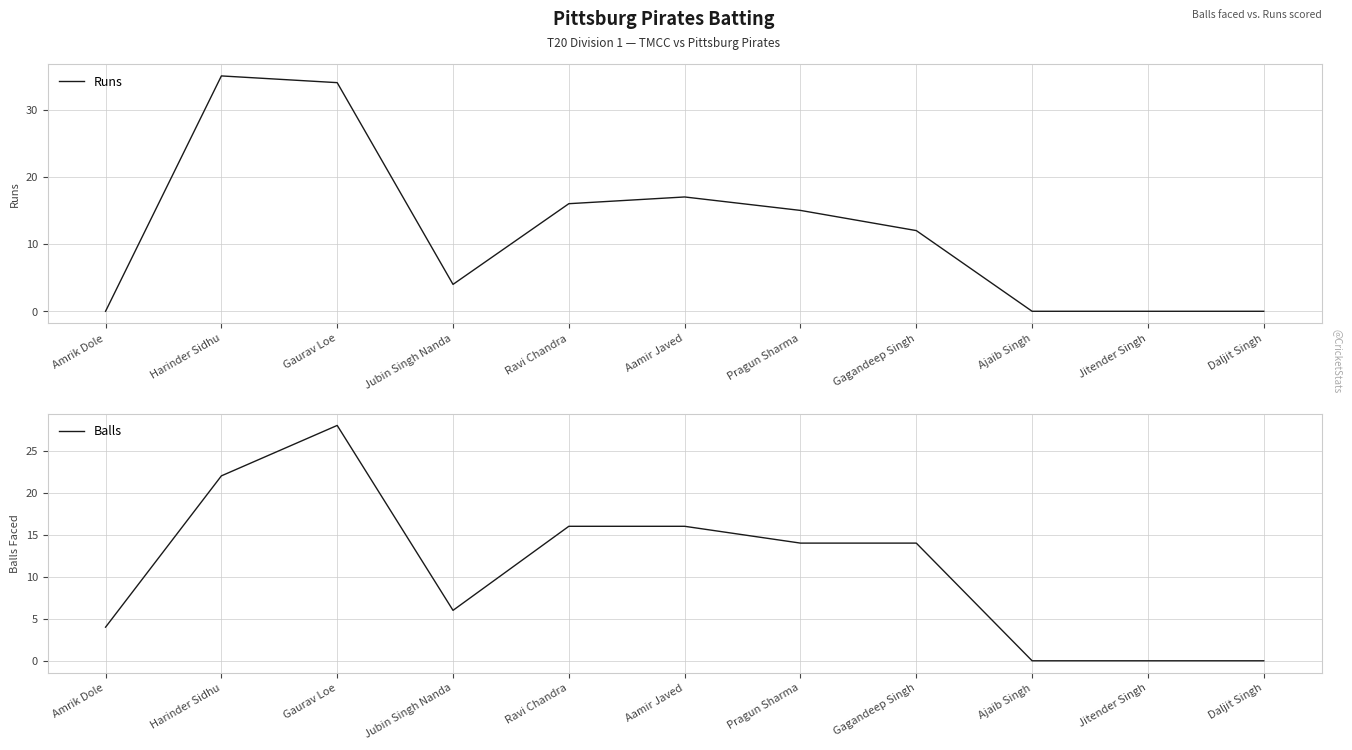

Between Aamir Javed and Gagandeep Singh, which series saw the biggest shift?

Runs